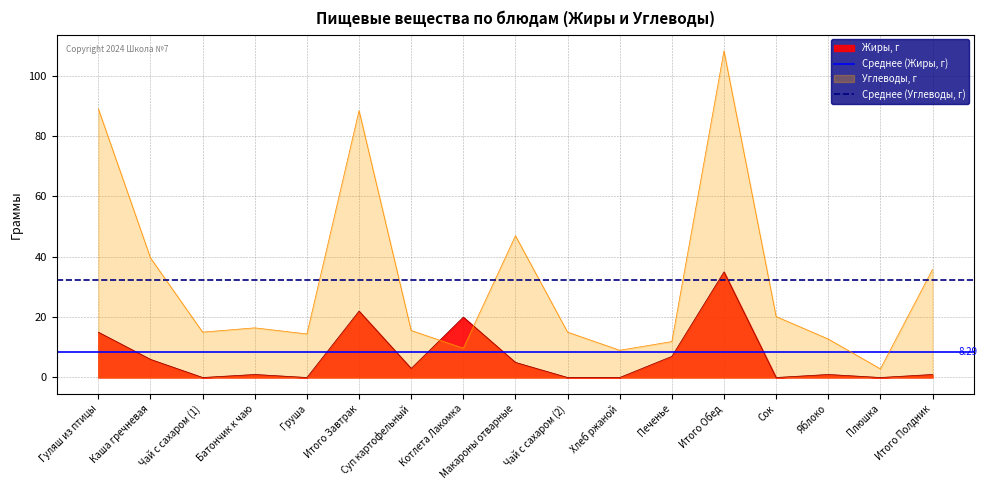

Which series has the largest total across all categories?

Среднее (Углеводы, г)